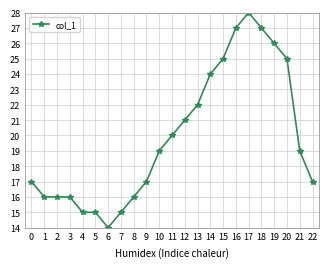

What is the value of the 10th point from the left?

17